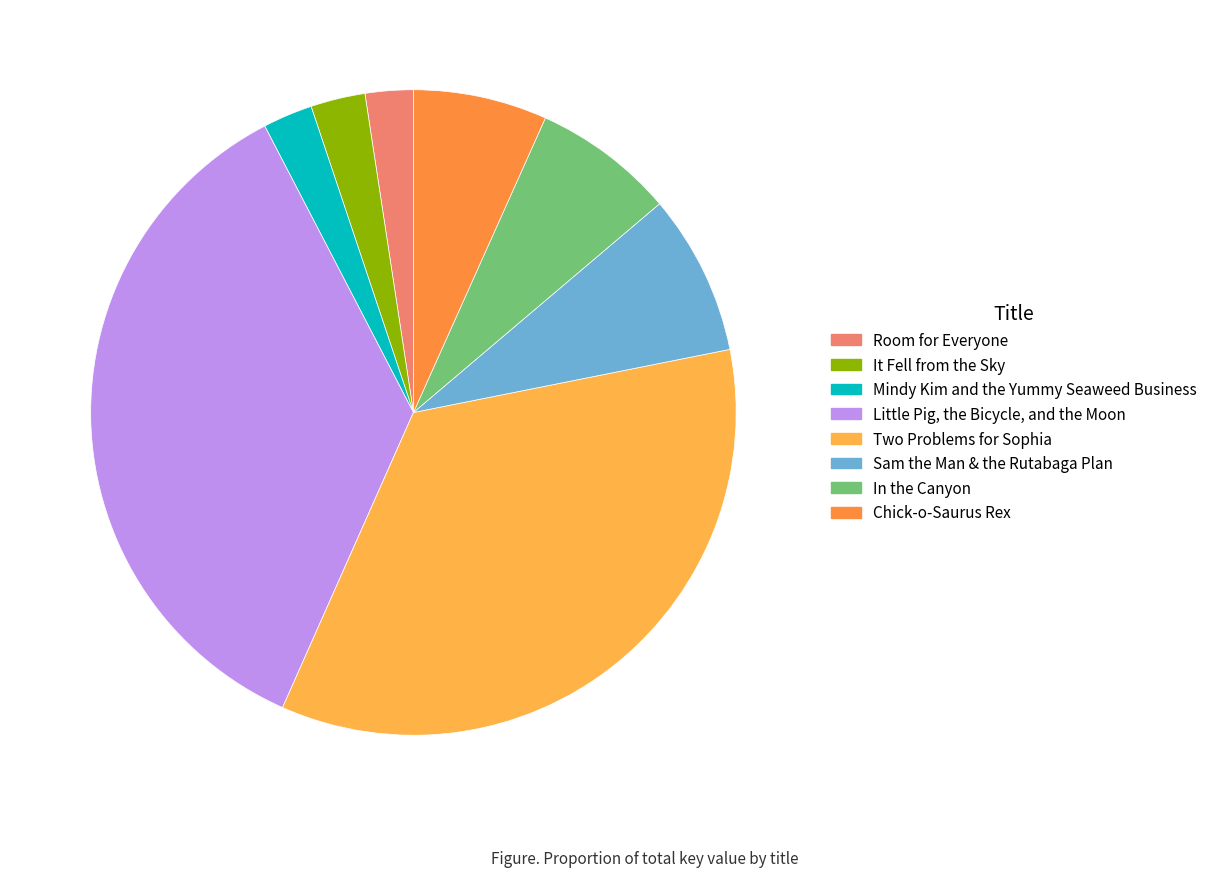

Rank the categories by value from highest to lowest.

Little Pig, the Bicycle, and the Moon, Two Problems for Sophia, Sam the Man & the Rutabaga Plan, In the Canyon, Chick-o-Saurus Rex, It Fell from the Sky, Mindy Kim and the Yummy Seaweed Business, Room for Everyone